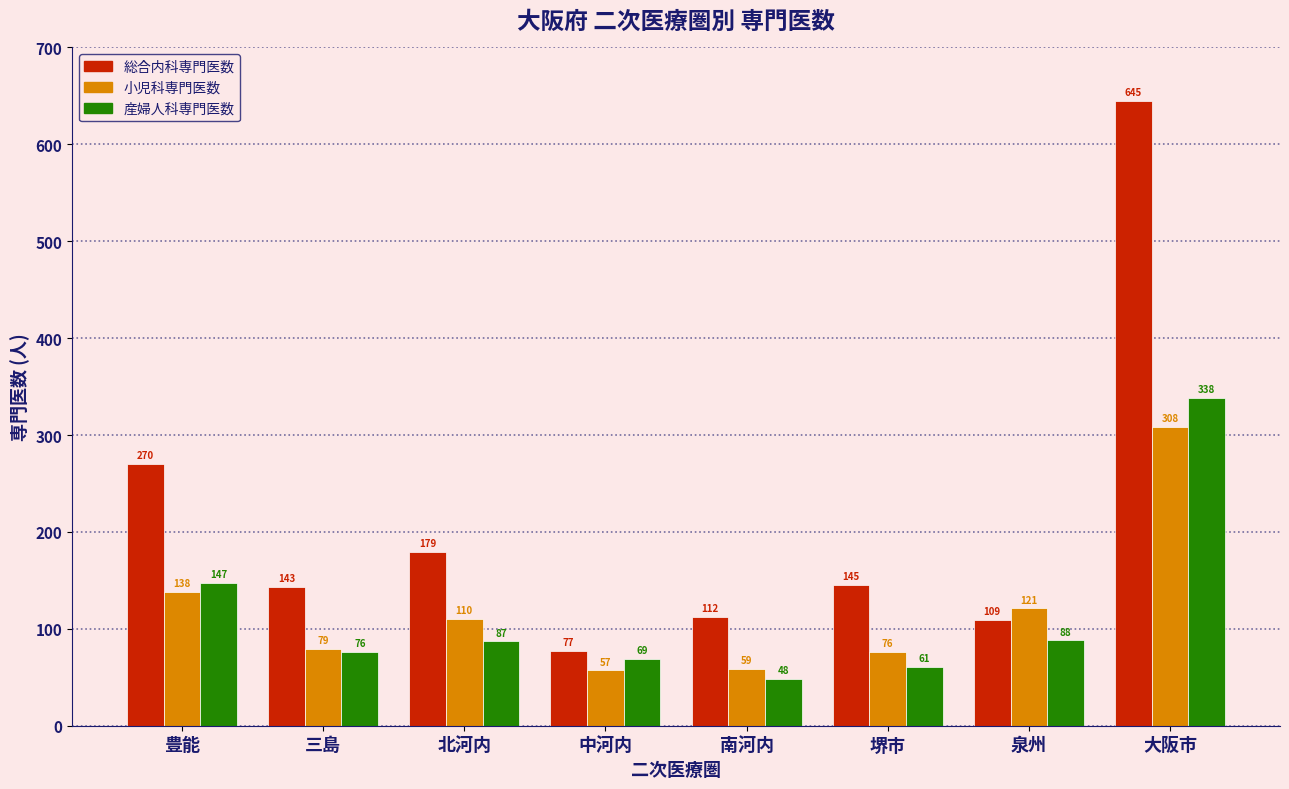

Reading left to right, transcribe all the data shown in this chart.

総合内科専門医数: 270	143	179	77	112	145	109	645
小児科専門医数: 138	79	110	57	59	76	121	308
産婦人科専門医数: 147	76	87	69	48	61	88	338